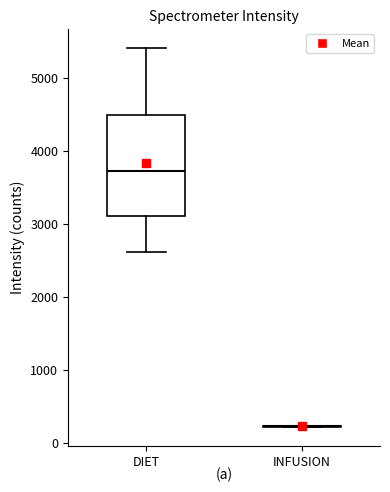

Reading left to right, read every box against the y-axis: the position of its median line, the range the box covers, and the ends of its whiskers. The values are not printed on the chart, so give them approximately, as read against the axis.

DIET: median 3700, box 3100 to 4500, whiskers 2600 to 5400
INFUSION: box collapsed to a line at 200, whiskers 200 to 200